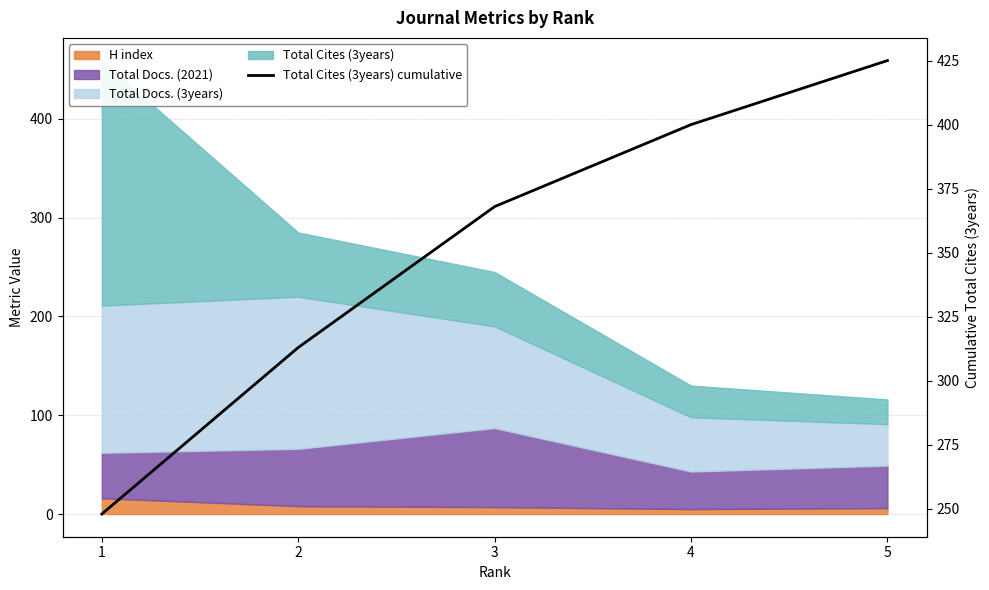

The value at 4 is 538. True or false?

False